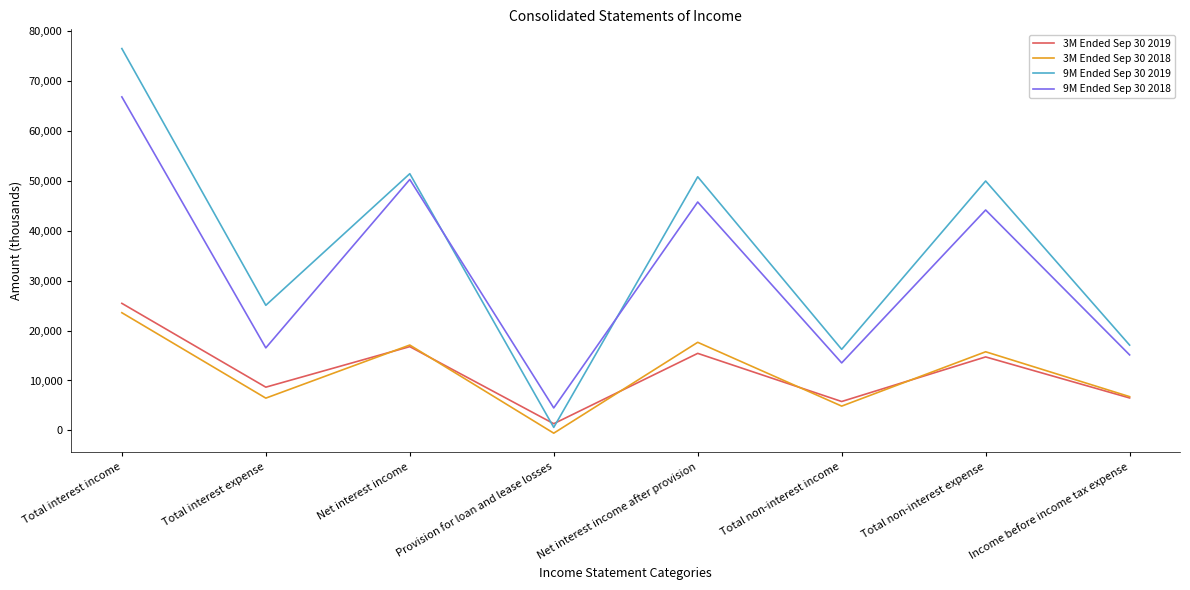

True or false: 3M Ended Sep 30 2019 and 9M Ended Sep 30 2018 intersect in this chart.

False